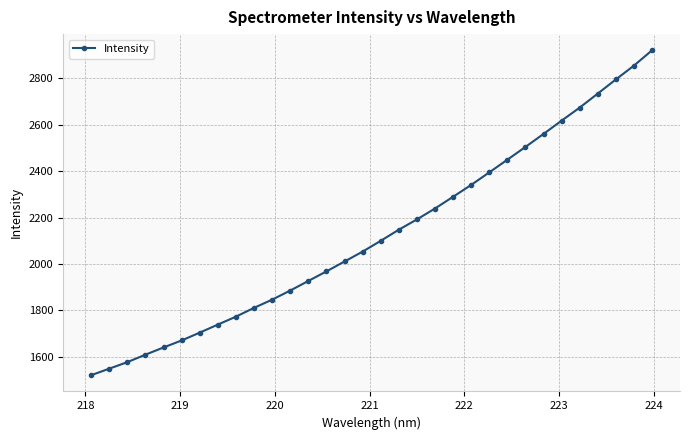

What is the smallest value displayed?

1521.2